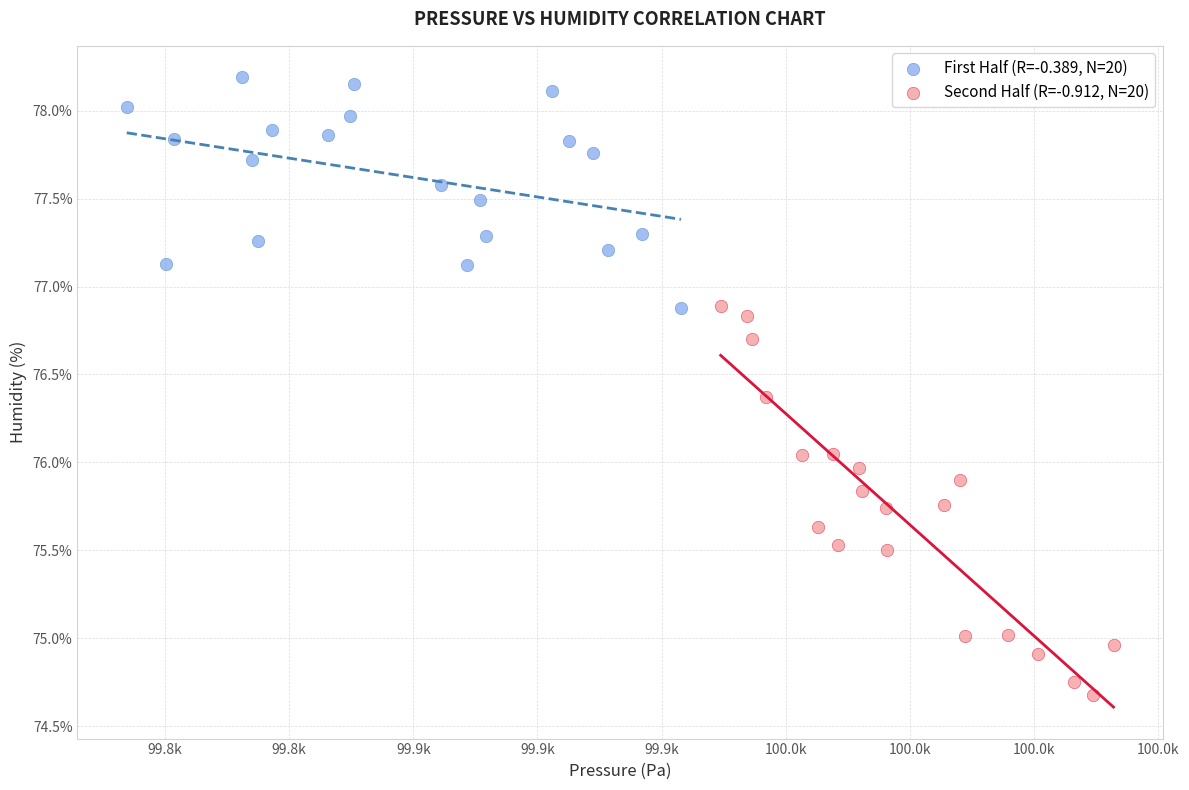

Which series has the widest spread of Y values?

Second Half (R=-0.912, N=20)